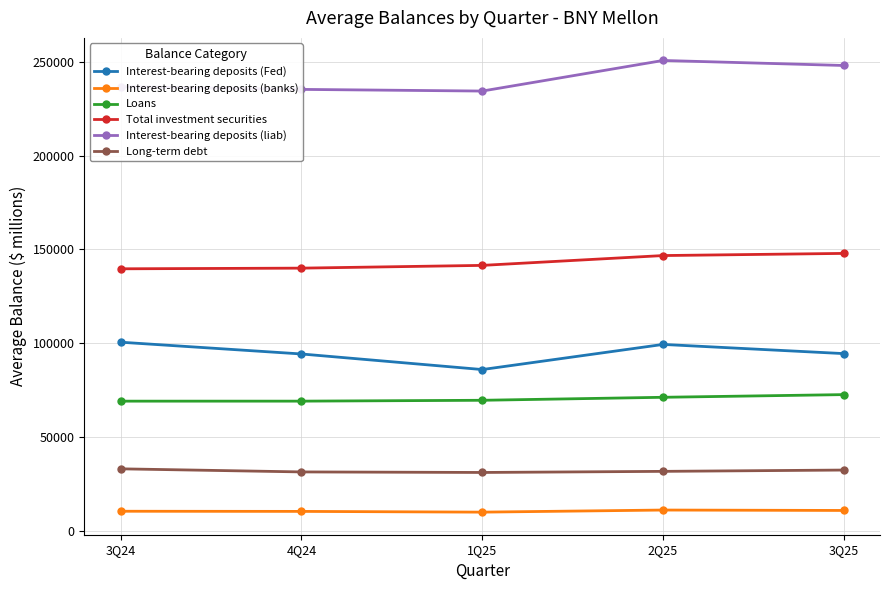

What is the spread (max minus min) of values at 3Q25?

237036